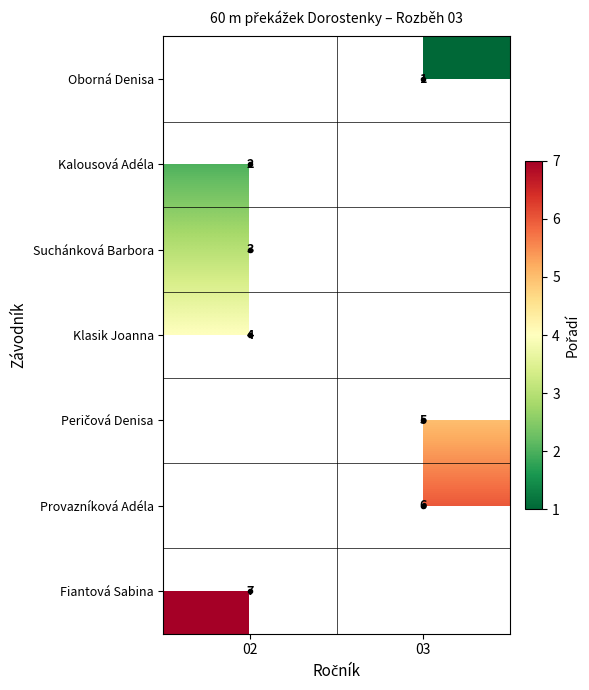

The Provazníková Adéla series shows 4 at 03. True or false?

False